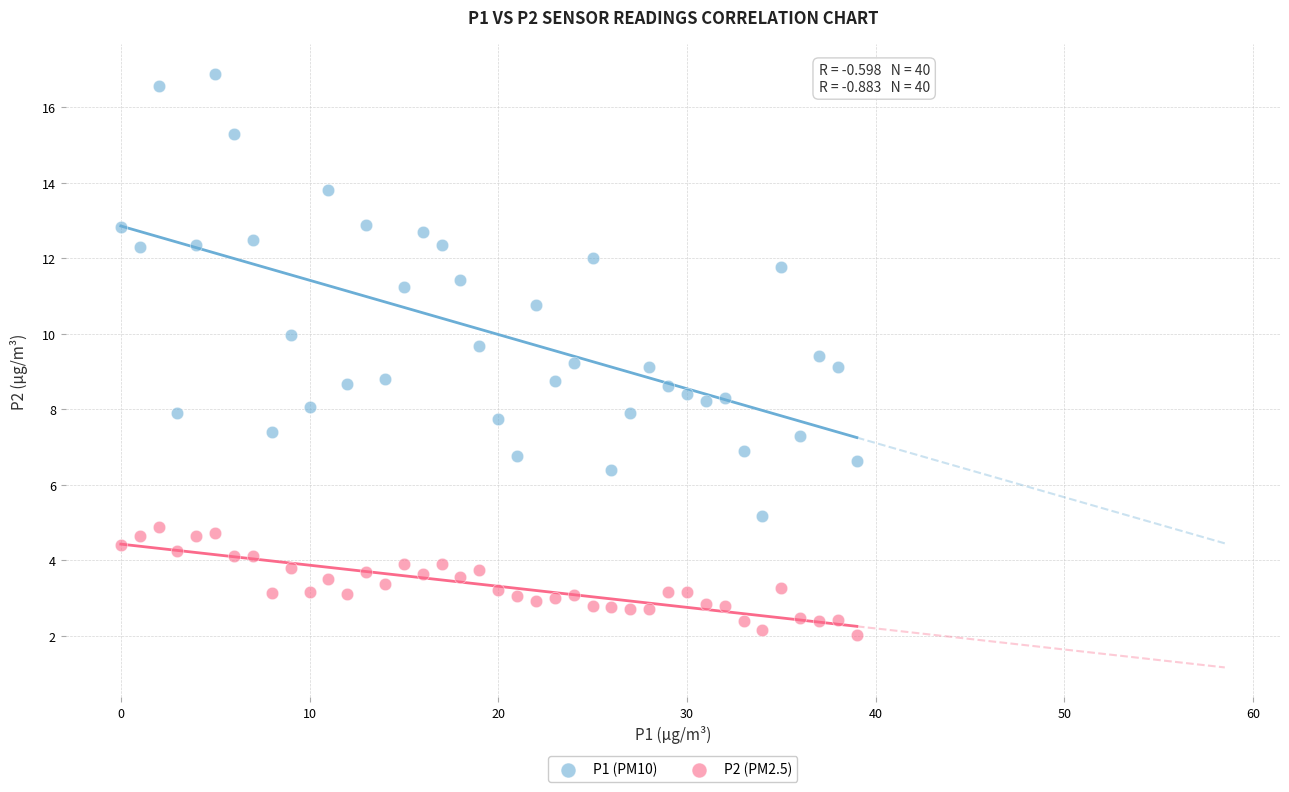

Which series contains the lowest Y value?

P2 (PM2.5)